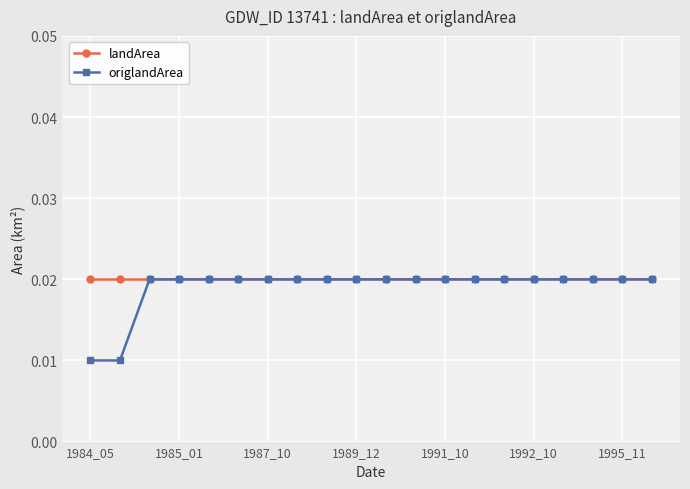

Which series has the largest range (max minus min)?

origlandArea